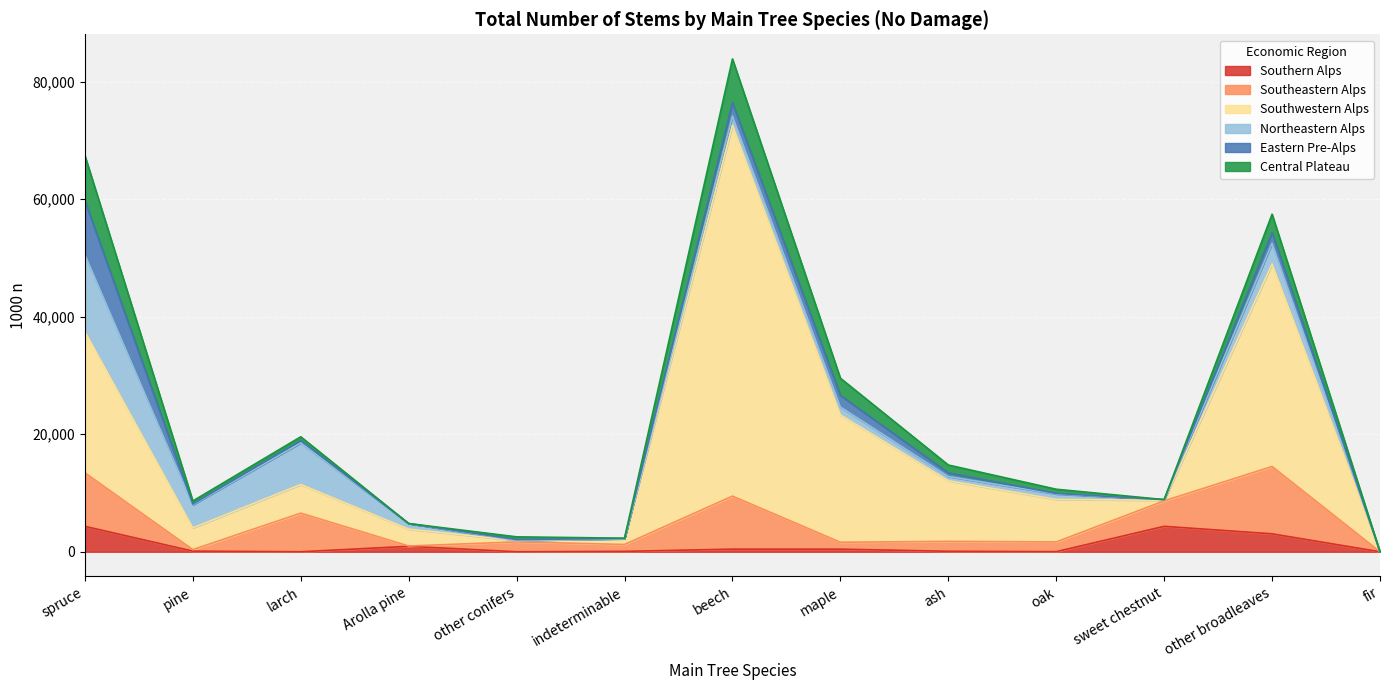

Where do Central Plateau and Southeastern Alps first cross each other?

spruce and pine